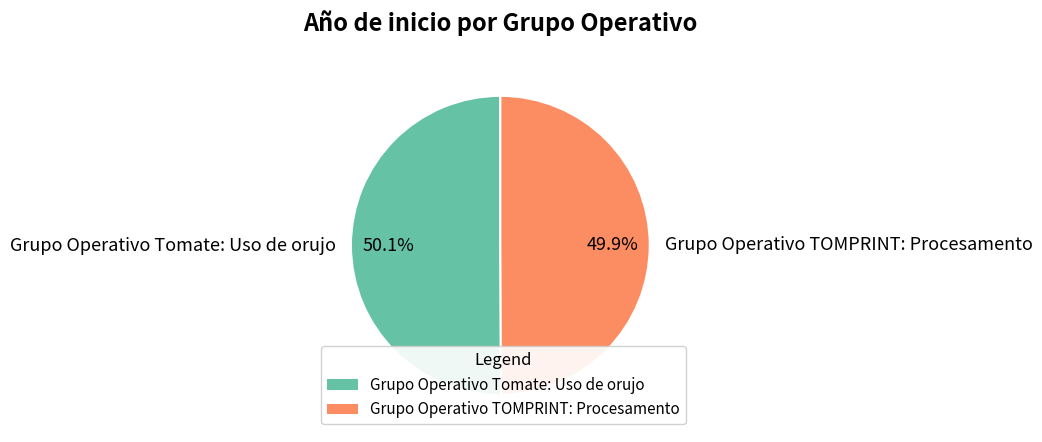

What percentage is the Grupo Operativo TOMPRINT: Procesamento slice, to the nearest percent?

50%